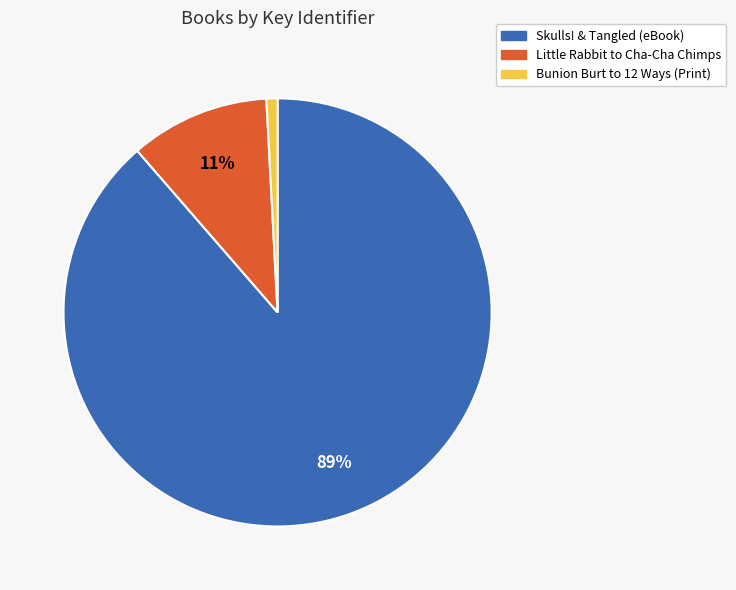

To the nearest percent, what is the average slice percentage?

33%